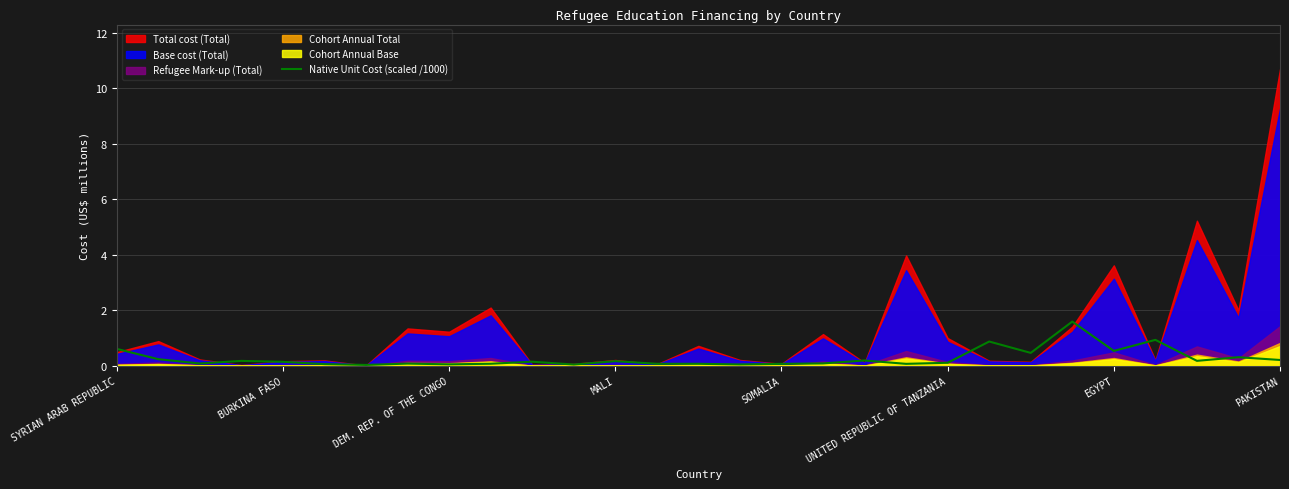

Reading left to right, what are all the values shown in this chart?

0.6	0.2	0.1	0.2	0.1	0.1	0.0	0.1	0.1	0.1	0.1	0.0	0.2	0.1	0.1	0.0	0.1	0.1	0.2	0.1	0.1	0.9	0.5	1.6	0.5	0.9	0.2	0.3	0.2